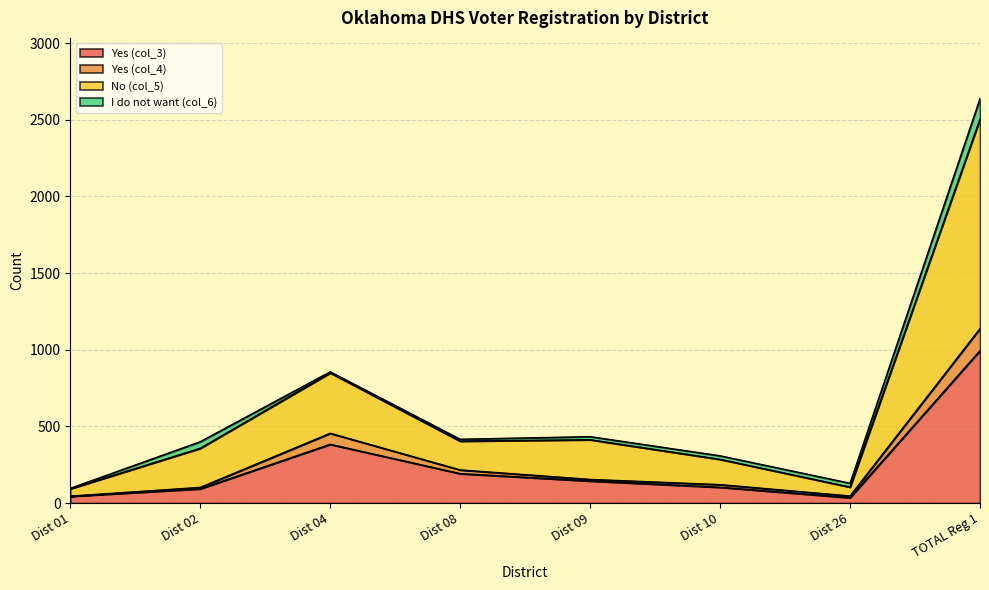

What is the difference between the second highest and second lowest values in the Yes (col_3) series?

339